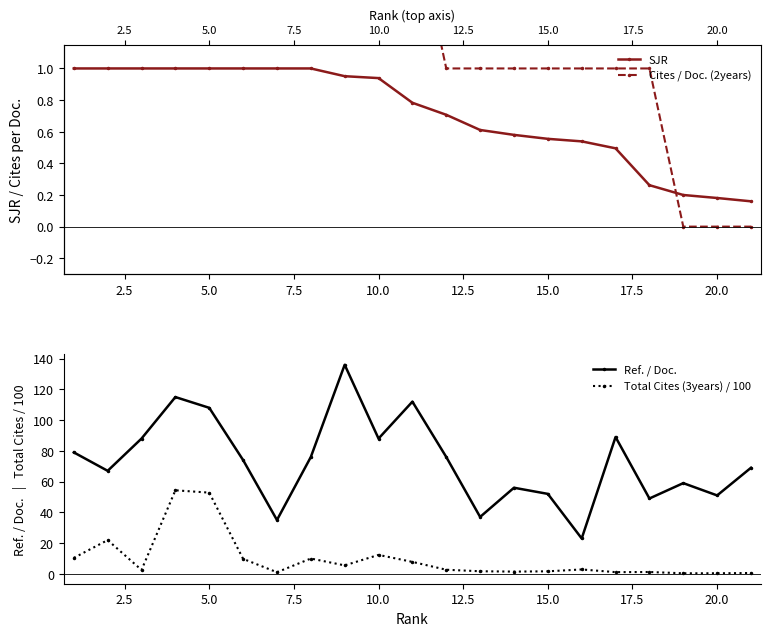

True or false: Total Cites (3years) / 100 and Ref. / Doc. intersect in this chart.

False